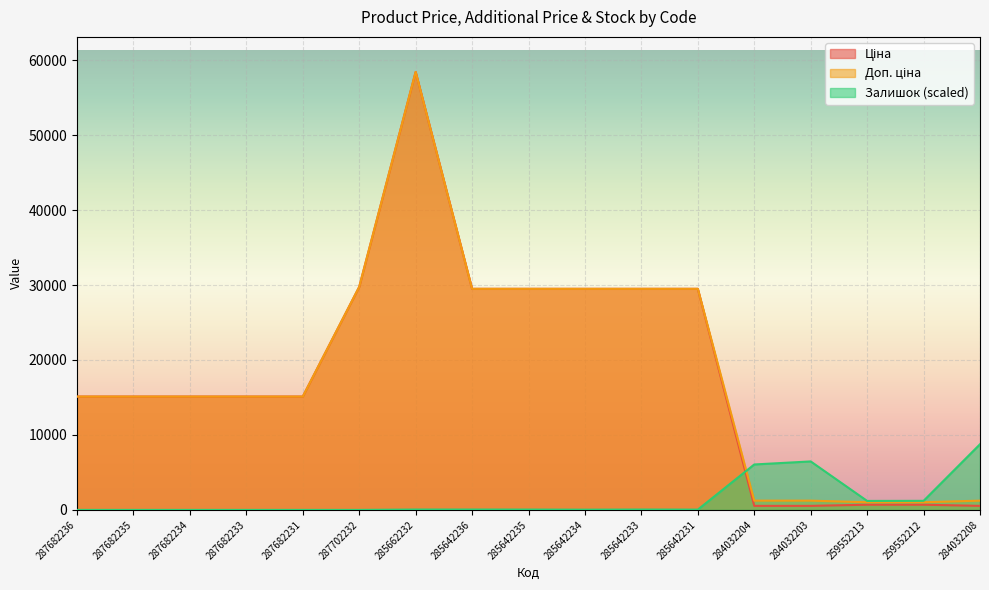

At how many categories does at least one series exceed 10194?

12